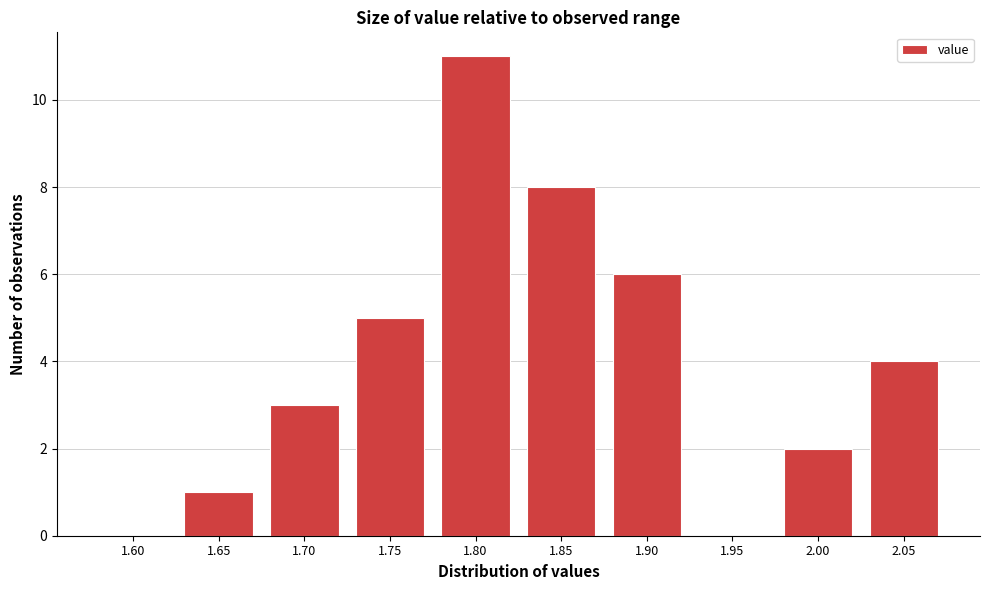

Reading left to right, list all the values displayed in this chart.

1.60=0	1.65=1	1.70=3	1.75=5	1.80=11	1.85=8	1.90=6	1.95=0	2.00=2	2.05=4